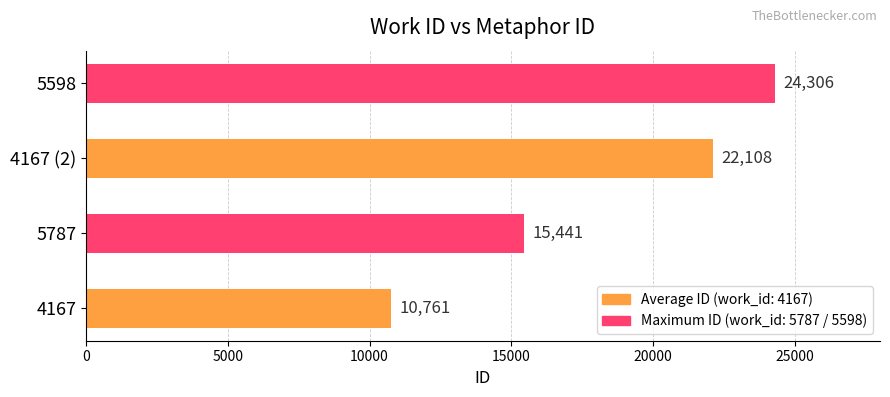

At which category does the chart reach its peak across all series?

5598